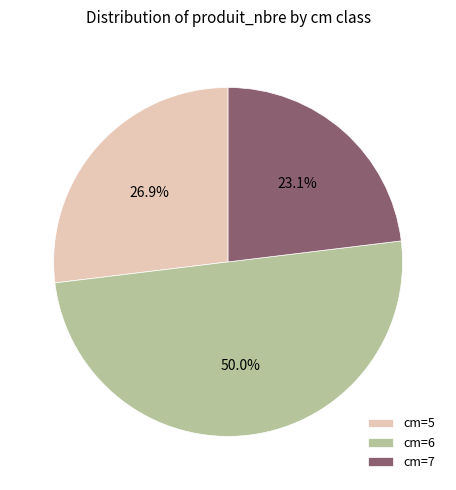

Does cm=5 represent more than half of the total?

No